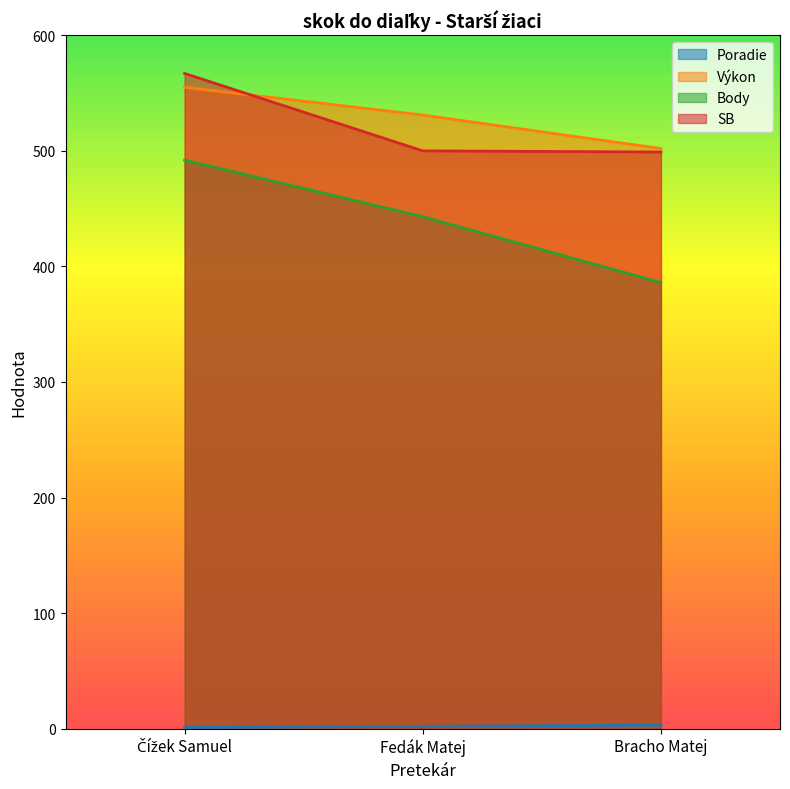

List the series in order of their peak value, lowest first.

Poradie, Body, Výkon, SB